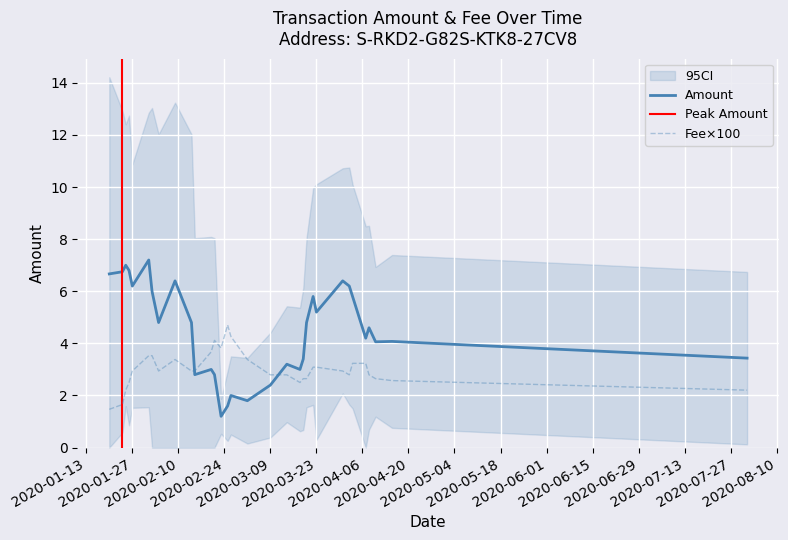

What is the maximum value for Fee×100?

4.7